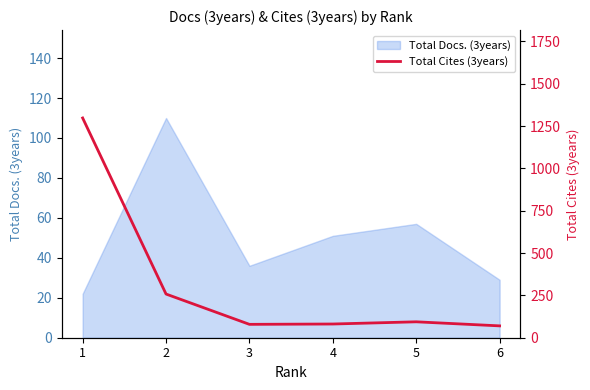

Is it true that Total Docs. (3years) equals 14 at 6?

False